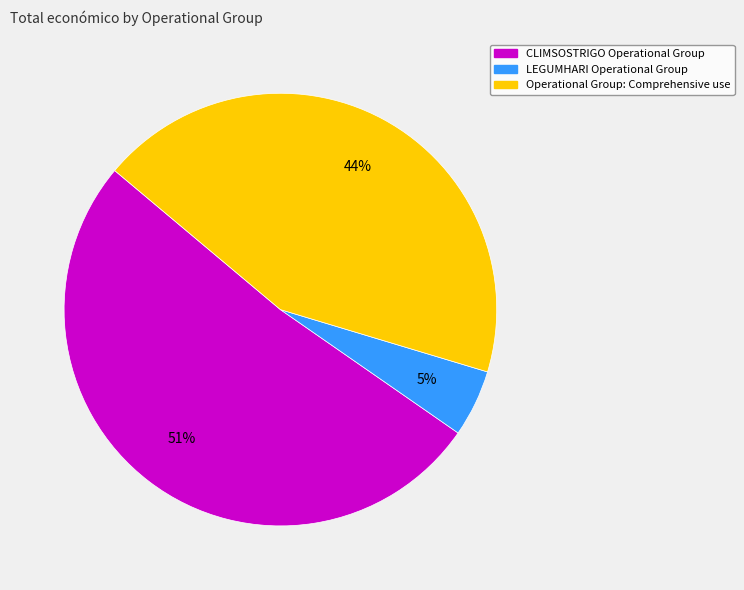

What is the smallest slice in the pie chart?

LEGUMHARI Operational Group